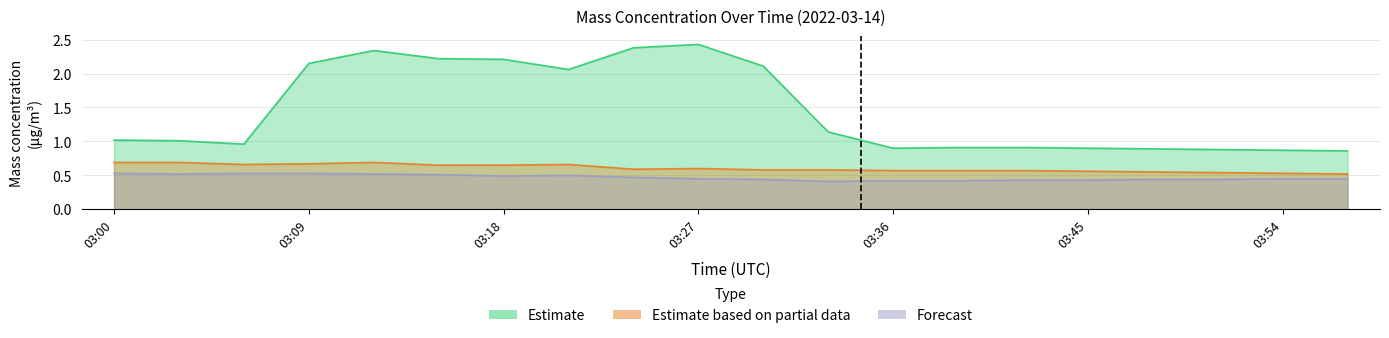

What is the difference between the maximum and minimum values in the X0_M11 (Estimate) series?

1.6